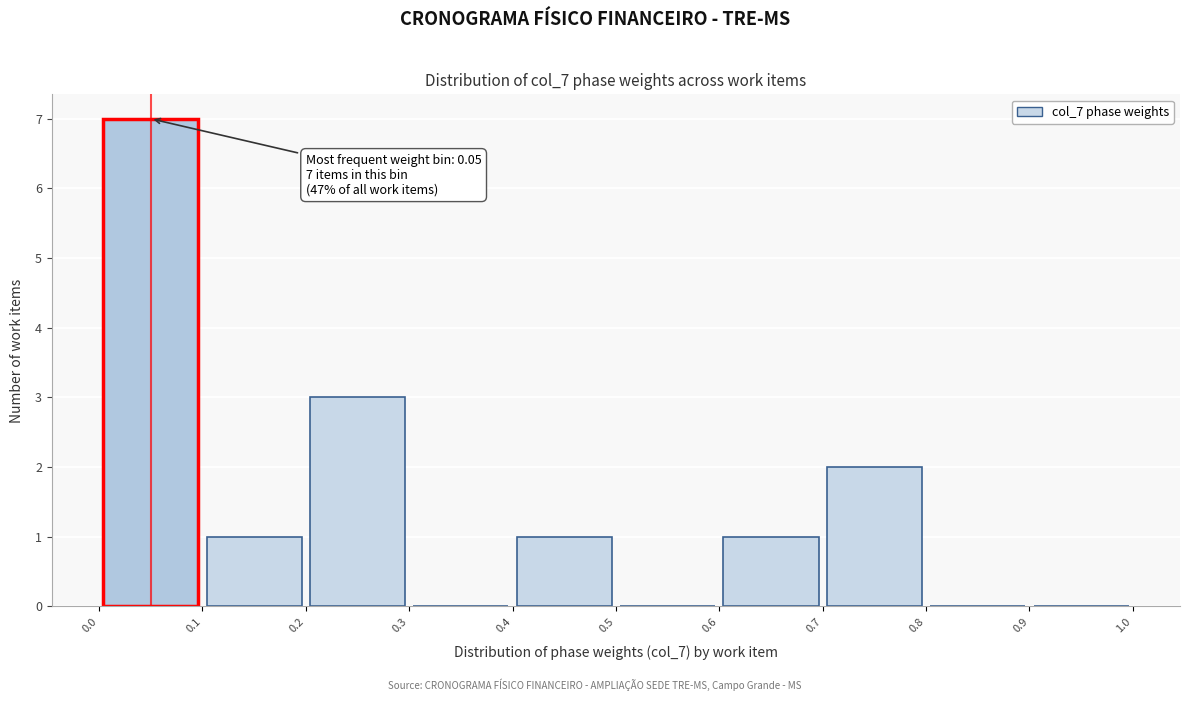

Over which range of the x-axis is the bar tallest?

0.0 to 0.1